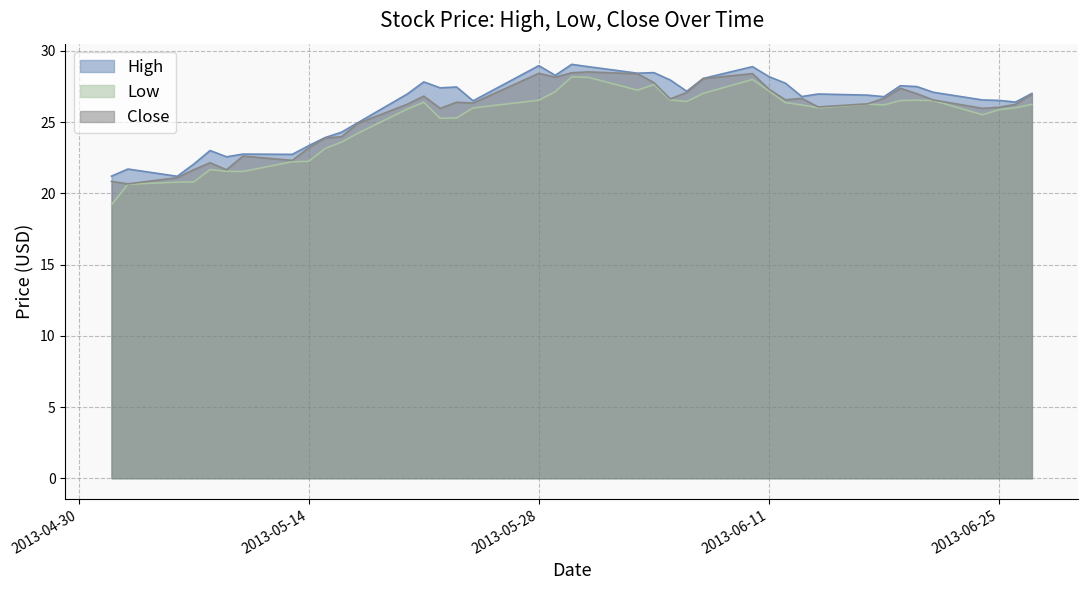

Rank the series by their average value, from highest to lowest.

High, Close, Low